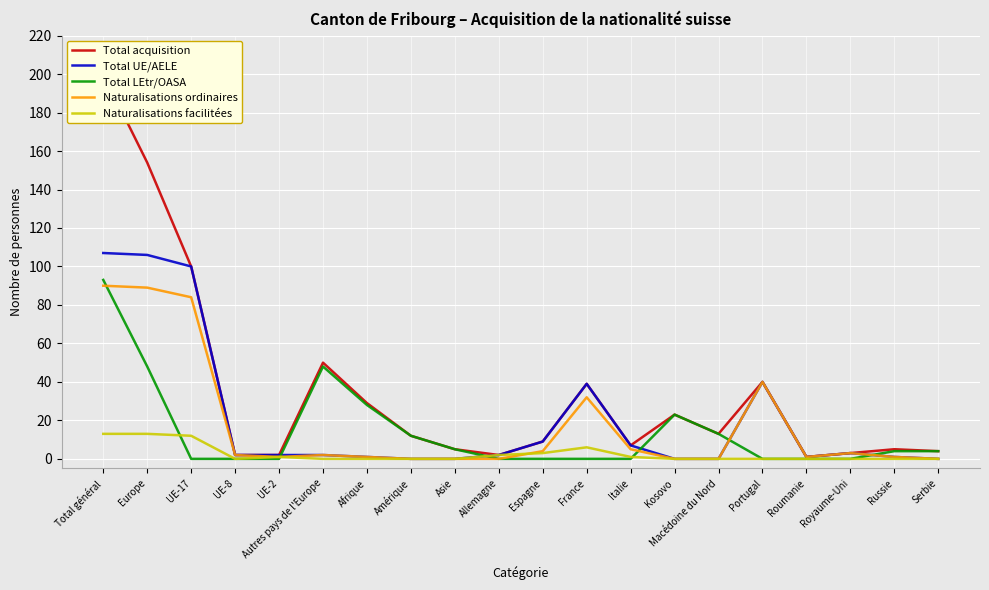

At how many categories does at least one series exceed 124?

2